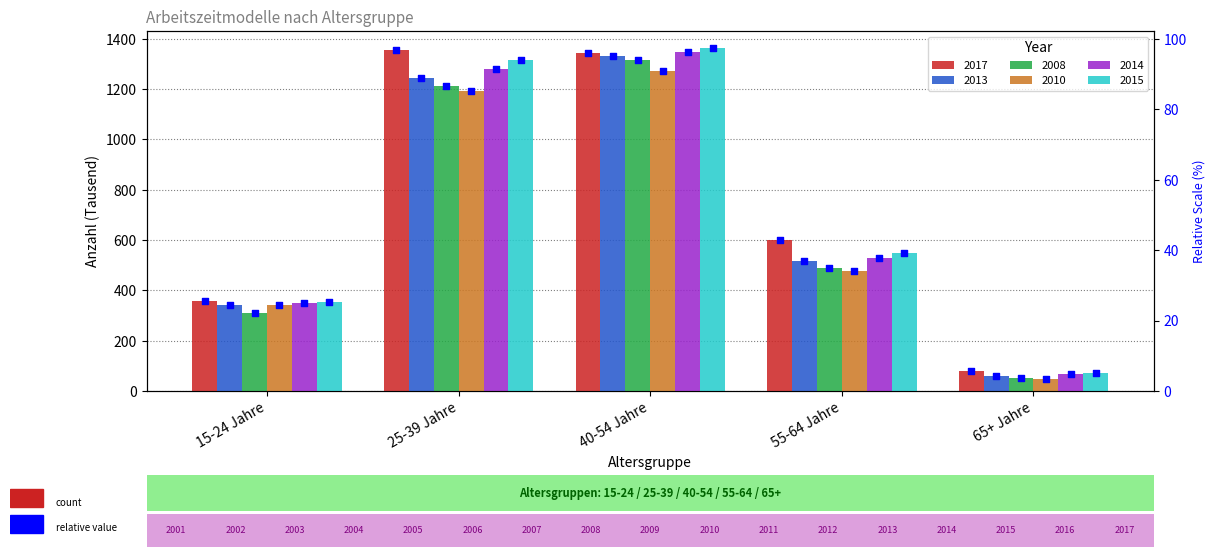

Which series reaches the maximum Y coordinate?

2015